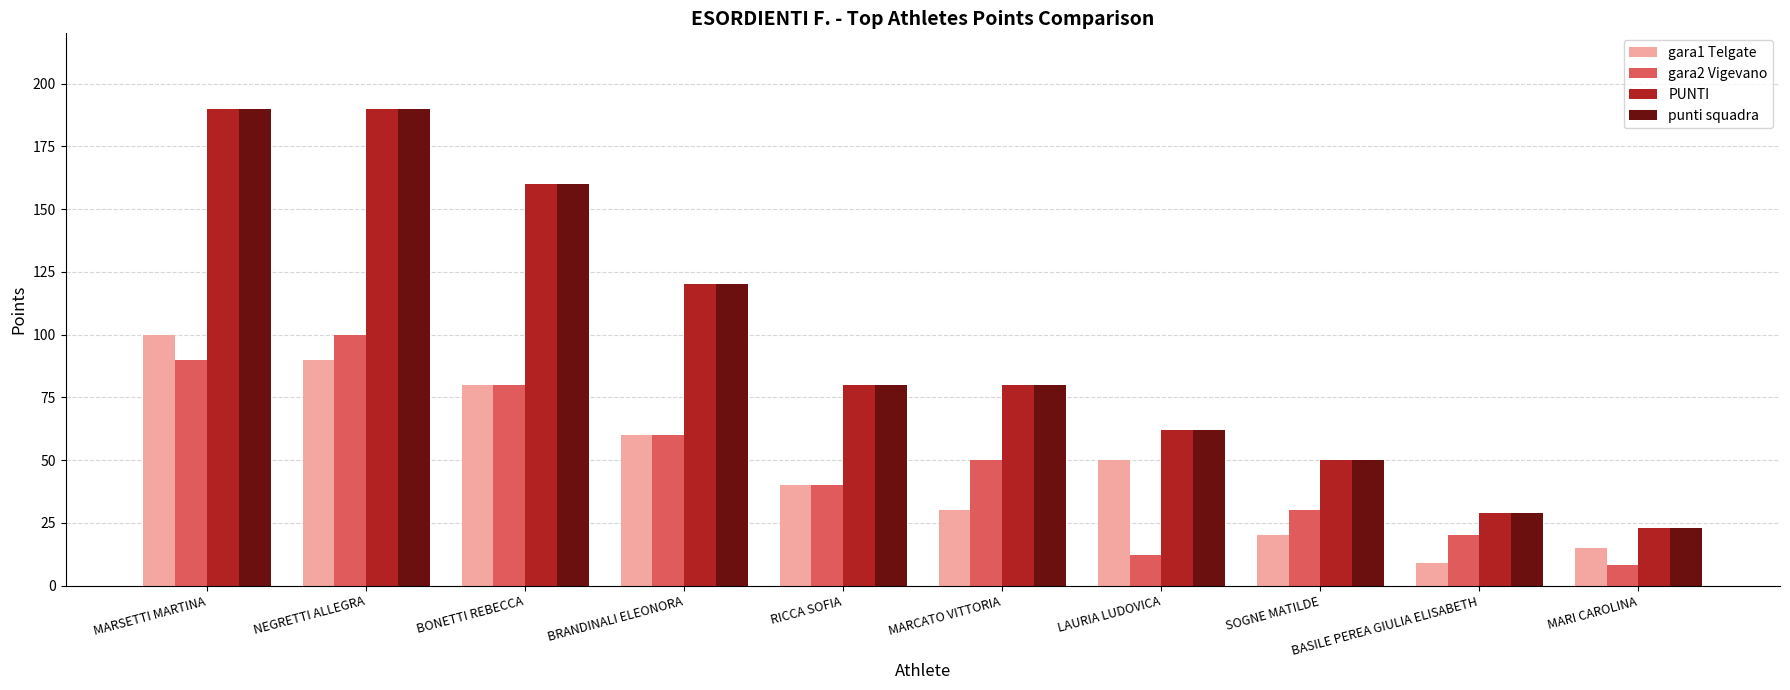

At how many categories does at least one series exceed 14?

10